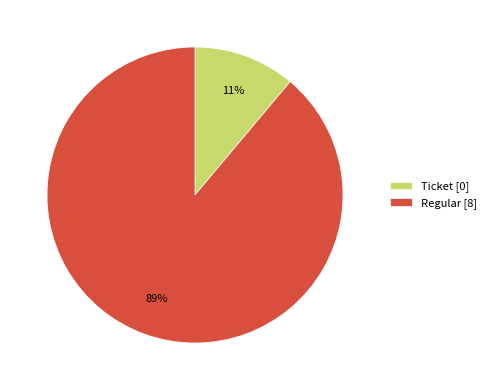

Which has a higher value, Ticket [0] or Regular [8]?

Regular [8]